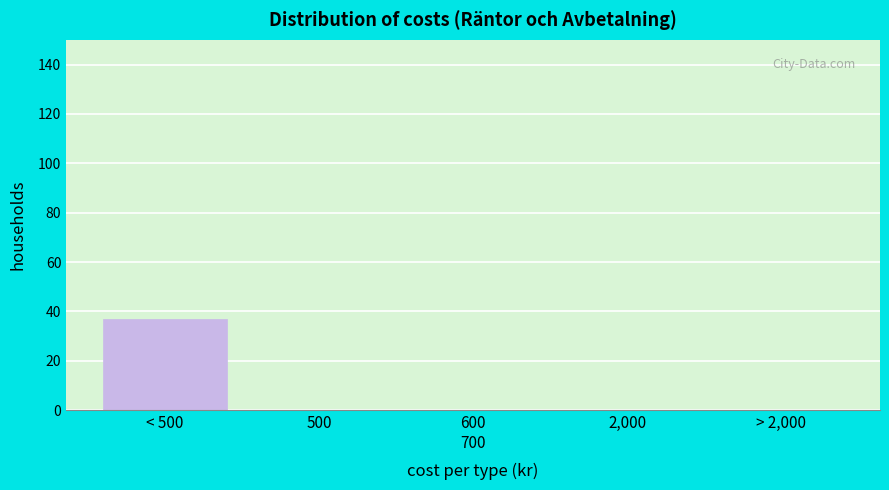

What is the sum of all values?

37